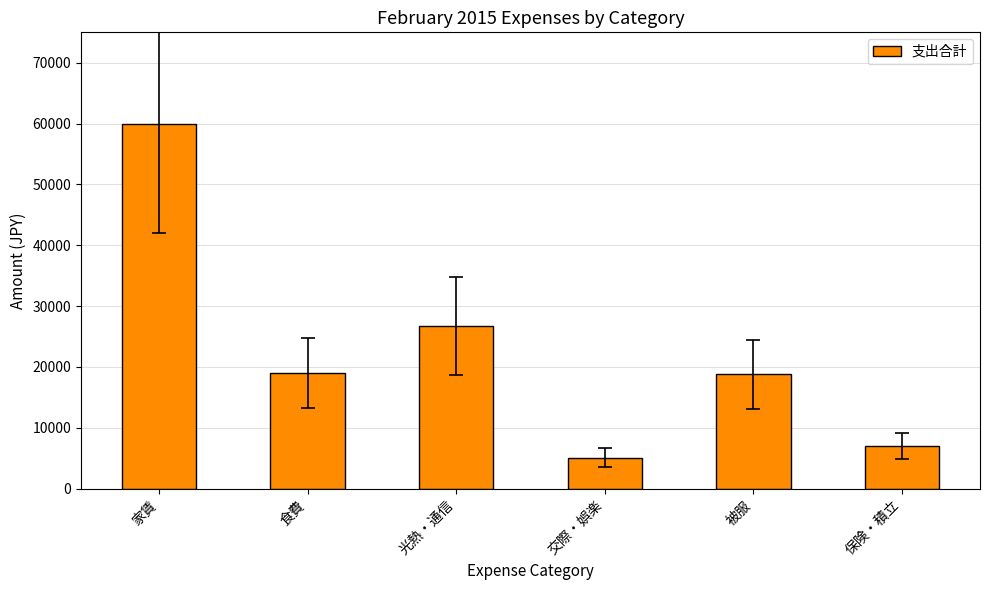

What is the average value?

22783